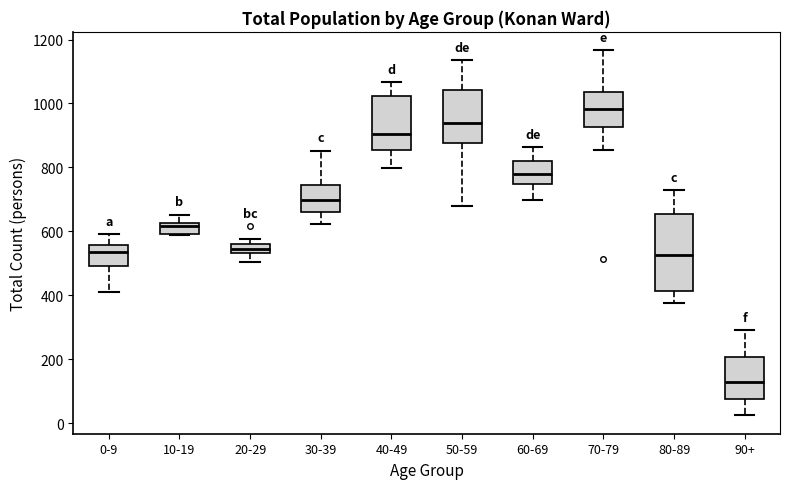

Comparing the boxes themselves (not the whiskers), which one is the tallest?

80-89